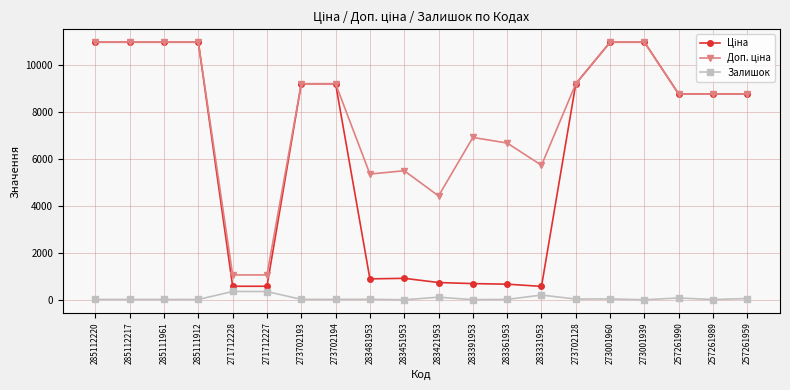

What is the label of the 15th point from the right?

271712227